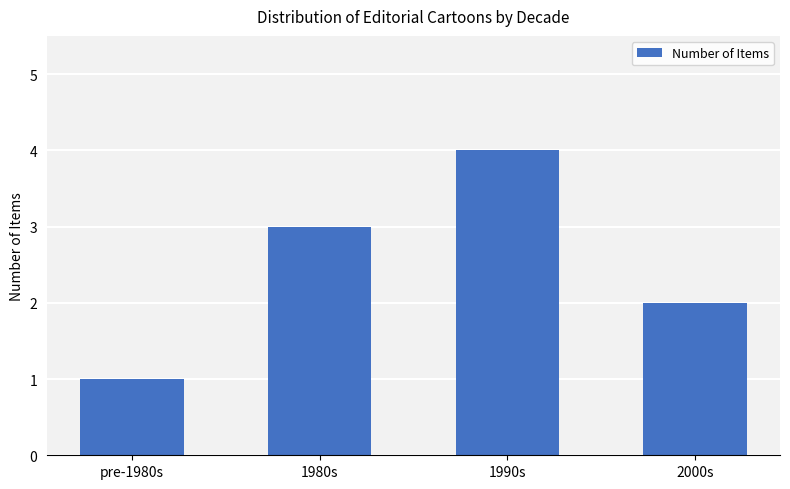

The chart shows a value of 4 at 1990s. True or false?

True